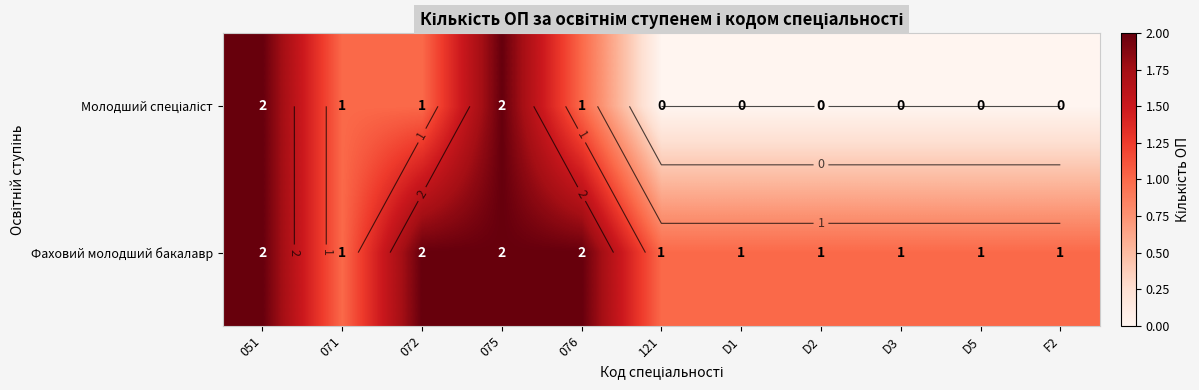

At which category does the chart reach its peak across all series?

051